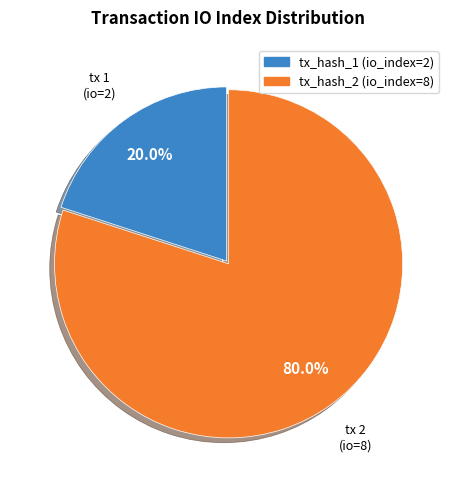

Between tx_hash_2 (io_index=8) and tx_hash_1 (io_index=2), which is larger?

tx_hash_2 (io_index=8)